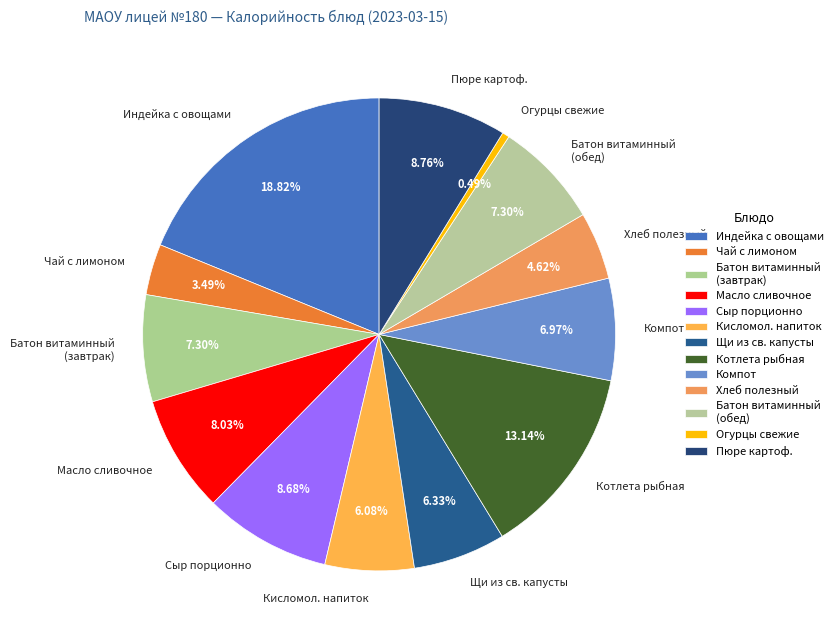

What is the ratio of the value at Щи из св. капусты to the value at Батон витаминный (обед)?

0.9